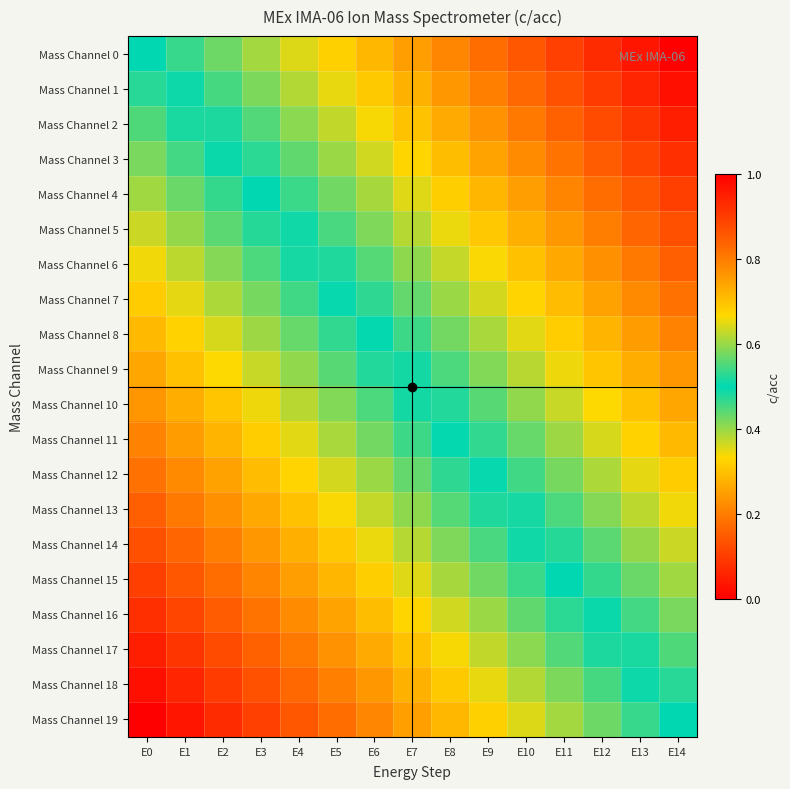

Rank the series by their maximum value, from lowest to highest.

Mass Channel 19, Mass Channel 18, Mass Channel 17, Mass Channel 16, Mass Channel 15, Mass Channel 14, Mass Channel 13, Mass Channel 12, Mass Channel 11, Mass Channel 10, Mass Channel 9, Mass Channel 8, Mass Channel 7, Mass Channel 6, Mass Channel 5, Mass Channel 4, Mass Channel 3, Mass Channel 2, Mass Channel 1, Mass Channel 0